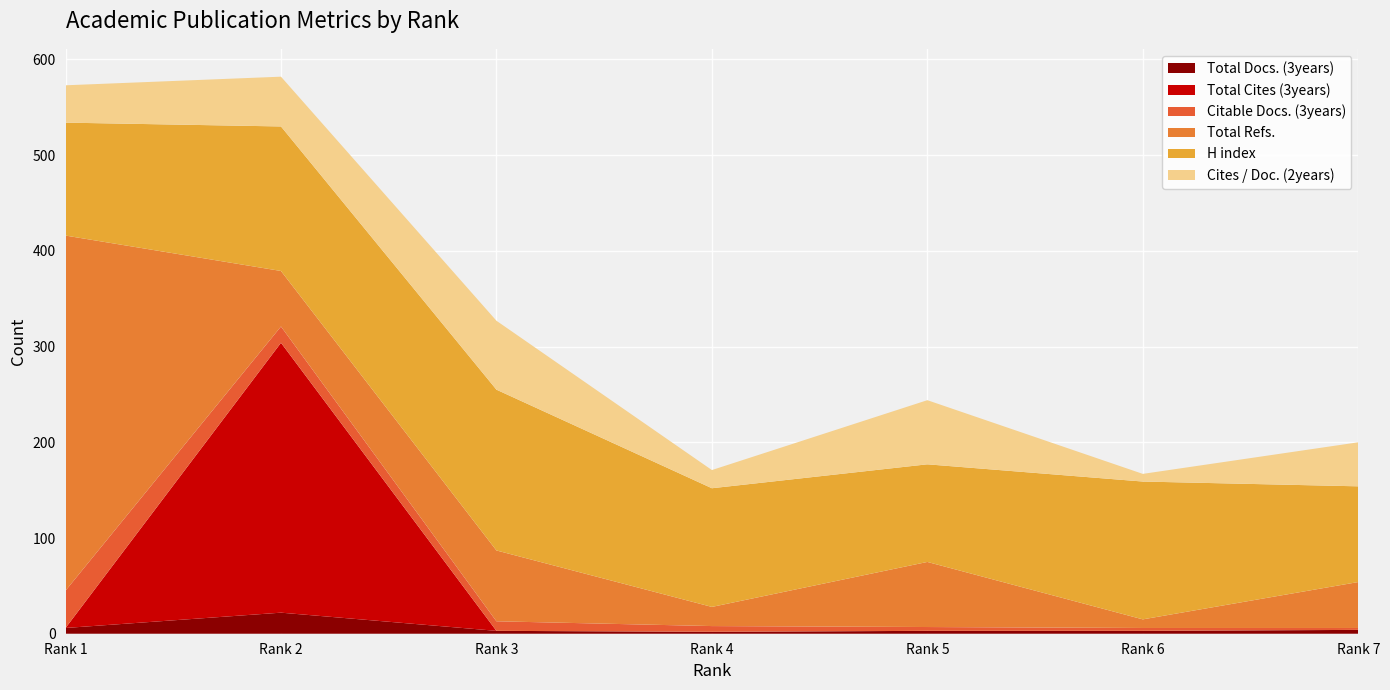

Reading left to right, transcribe all the data shown in this chart.

Total Docs. (3years): 6	22	3	2	3	3	4
Total Cites (3years): 0	282	0	0	0	0	0
Citable Docs. (3years): 39	17	10	6	4	3	2
Total Refs.: 371	58	74	20	68	9	48
H index: 118	151	168	124	102	144	100
Cites / Doc. (2years): 39	52	72	19	67	8	46